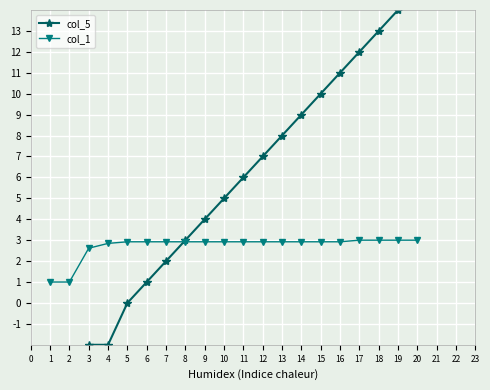

The value of col_1 at 16 is 1.1. True or false?

False